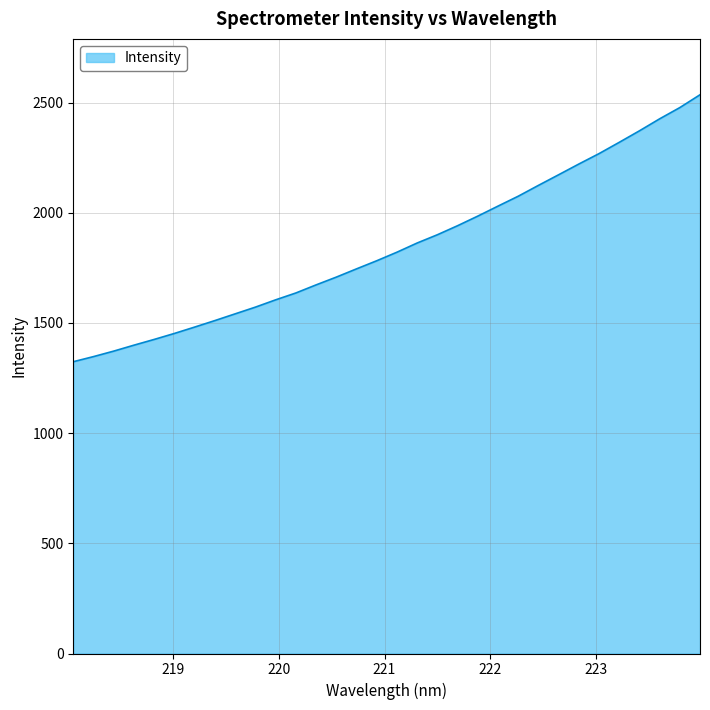

What is the minimum value shown in the chart?

1324.0